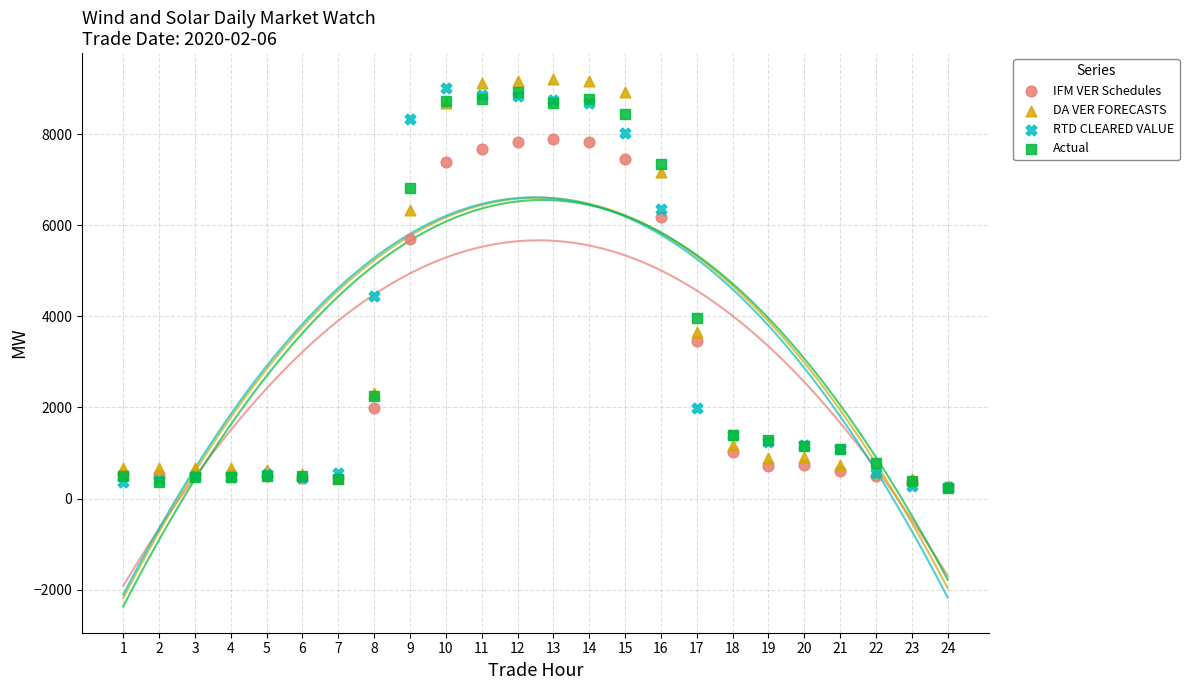

Which series has the largest Y range (max minus min)?

DA VER FORECASTS